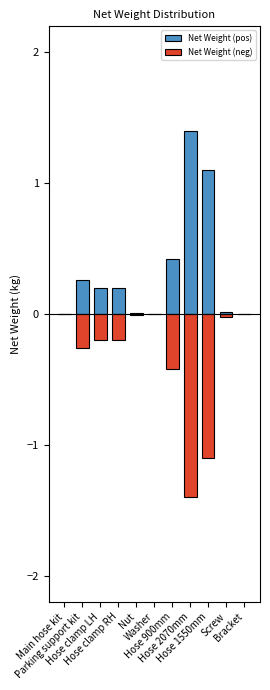

The value of Net Weight (pos) at Hose clamp LH is 0.1. True or false?

False